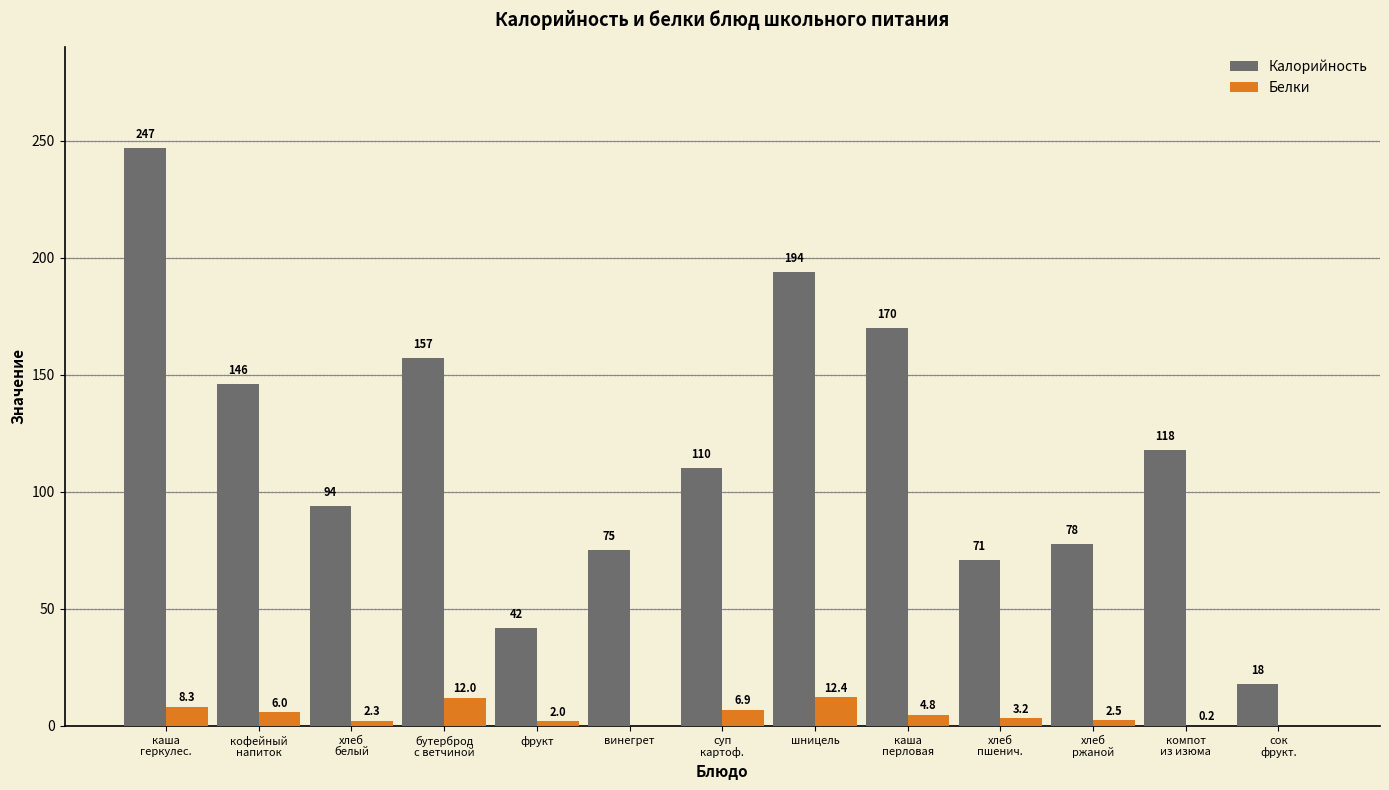

What is the total value across all series at фрукт?

44.0